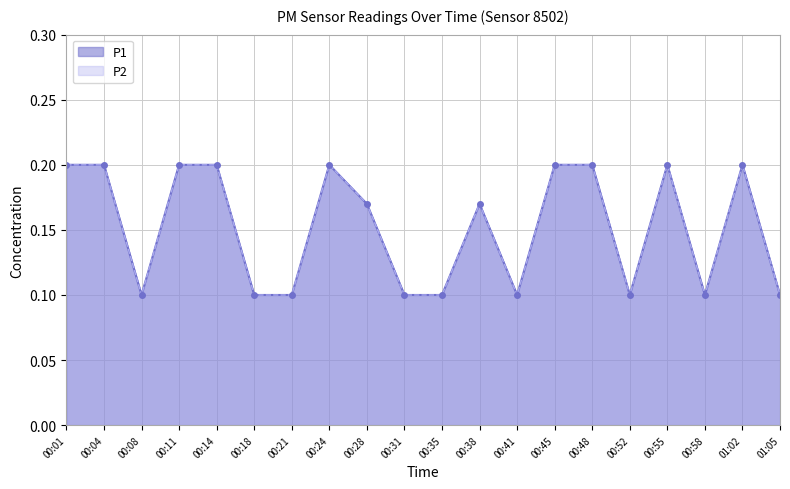

What is the total value across all series at 00:21?

0.2